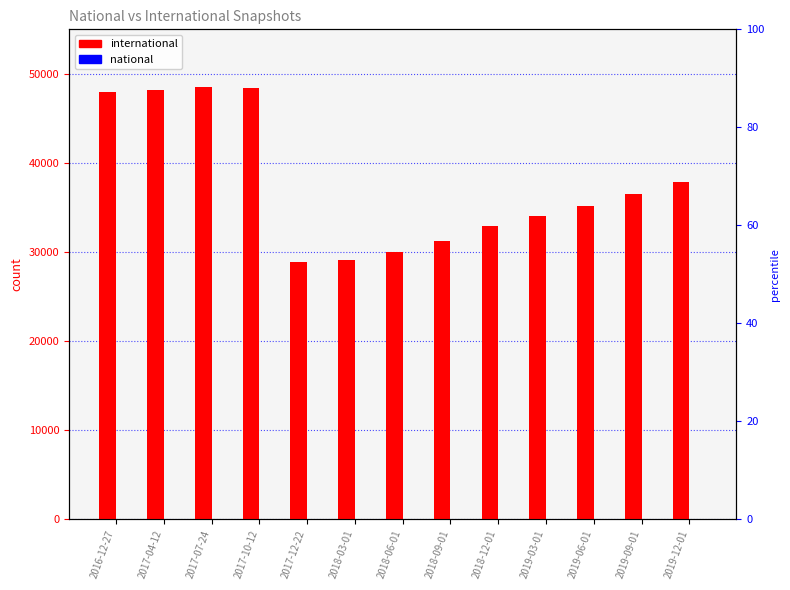

At 2018-03-01, list the series in order from smallest to largest.

national, international